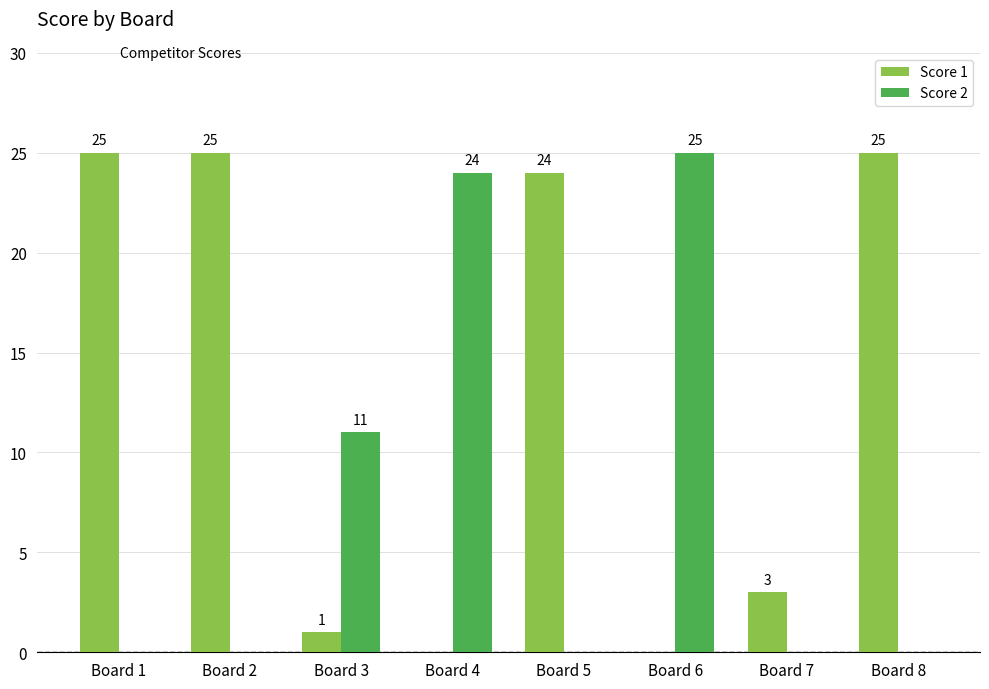

Reading right to left, transcribe all the data shown in this chart.

Score 1: 25	3	0	24	0	1	25	25
Score 2: 0	0	25	0	24	11	0	0